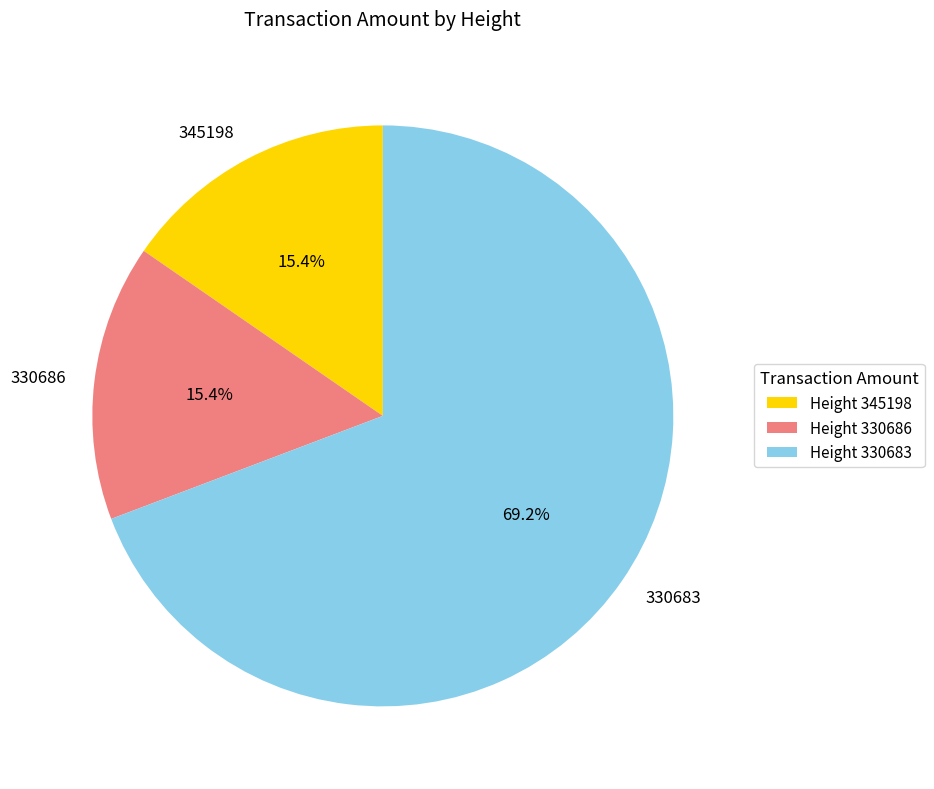

Is there a majority slice in this chart?

Yes